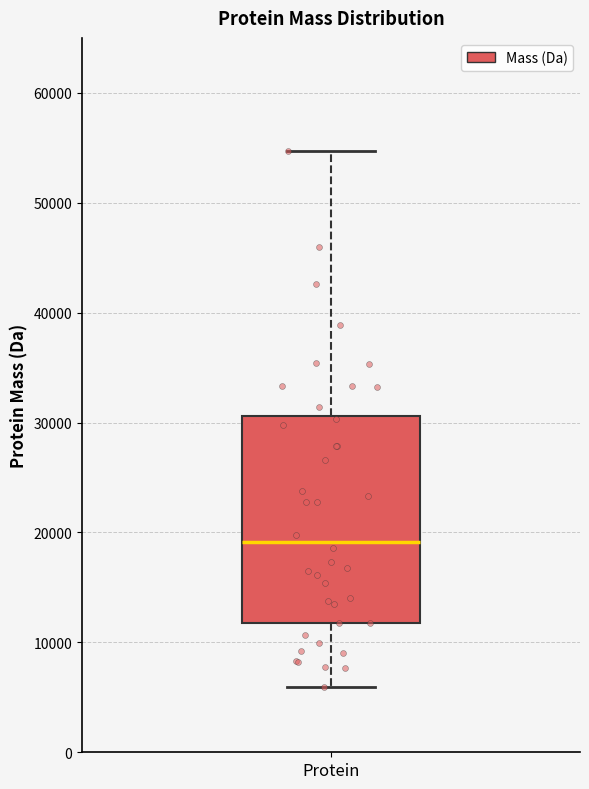

Read this box plot against the y-axis: the position of the median line, the range covered by the box, and the ends of both whiskers. The values are not printed on the chart, so give them approximately, as read against the axis.

median 19000, box 12000 to 31000, whiskers 6000 to 55000